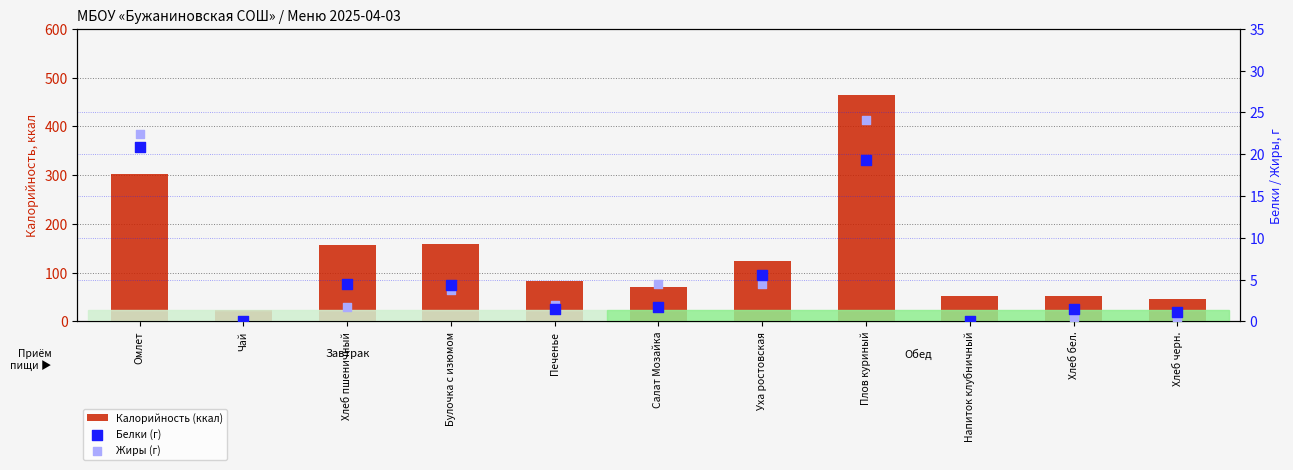

Which series has the largest total across all categories?

Калорийность (ккал)